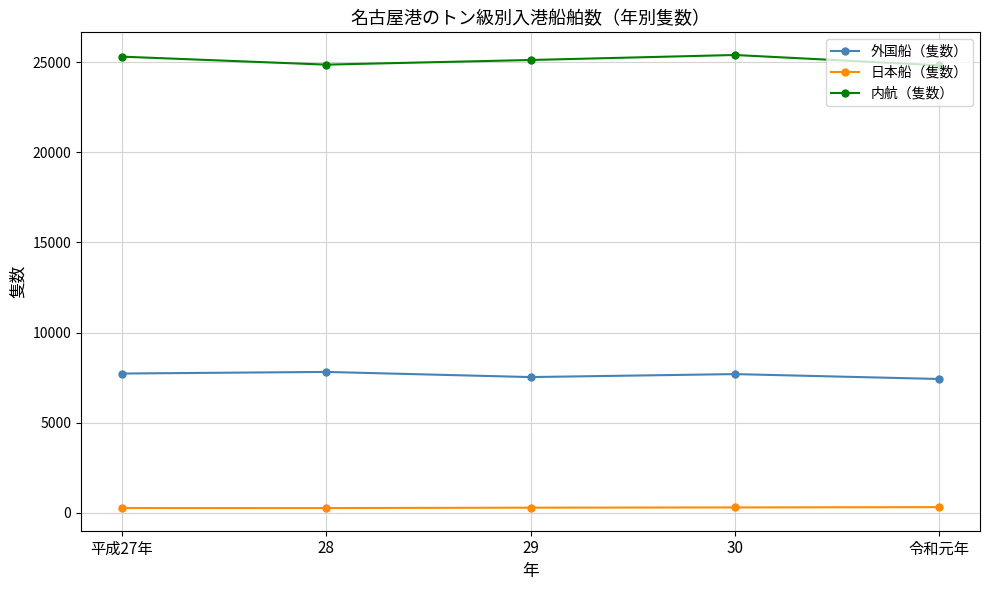

What is the lowest value of the 内航（隻数） series?

24823